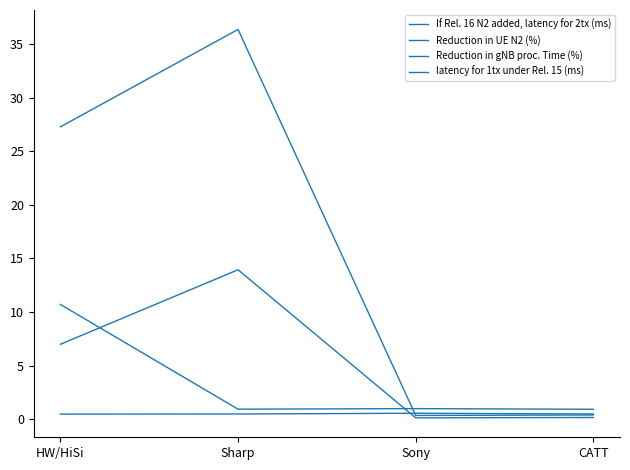

What is the total value across all series at Sony?

2.1